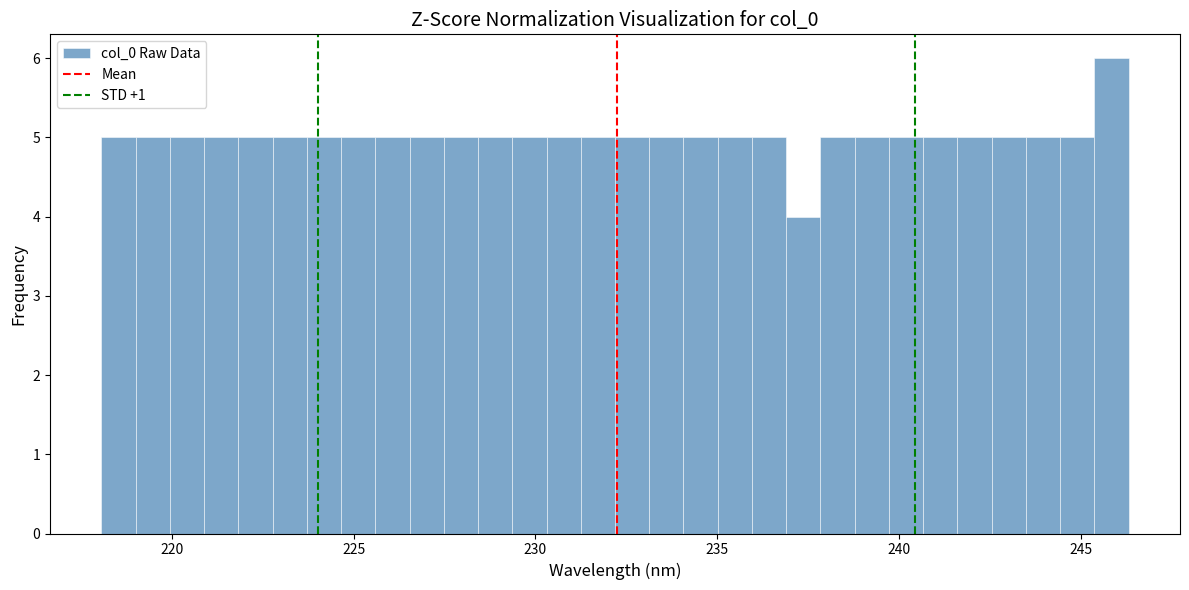

Read against the x-axis, roughly where is the centre of the tallest bar?

246.0